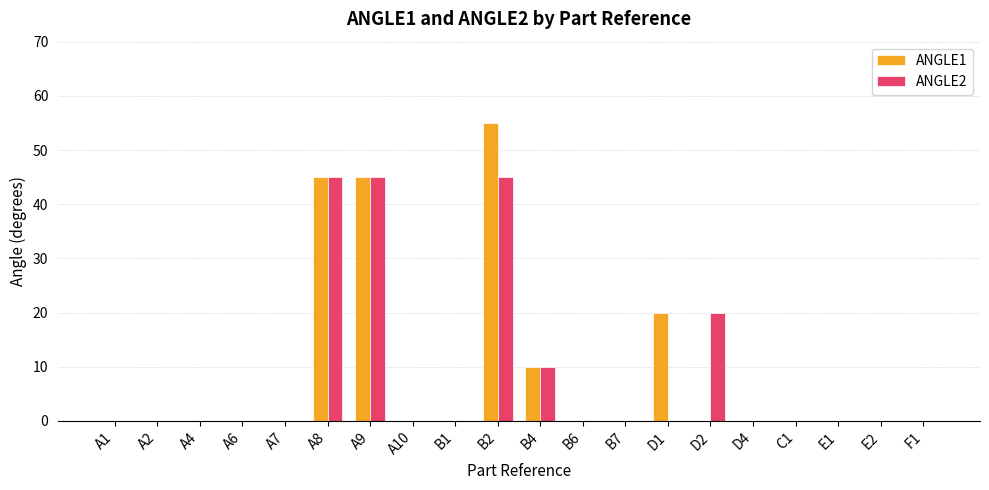

What is the maximum value for ANGLE1?

55